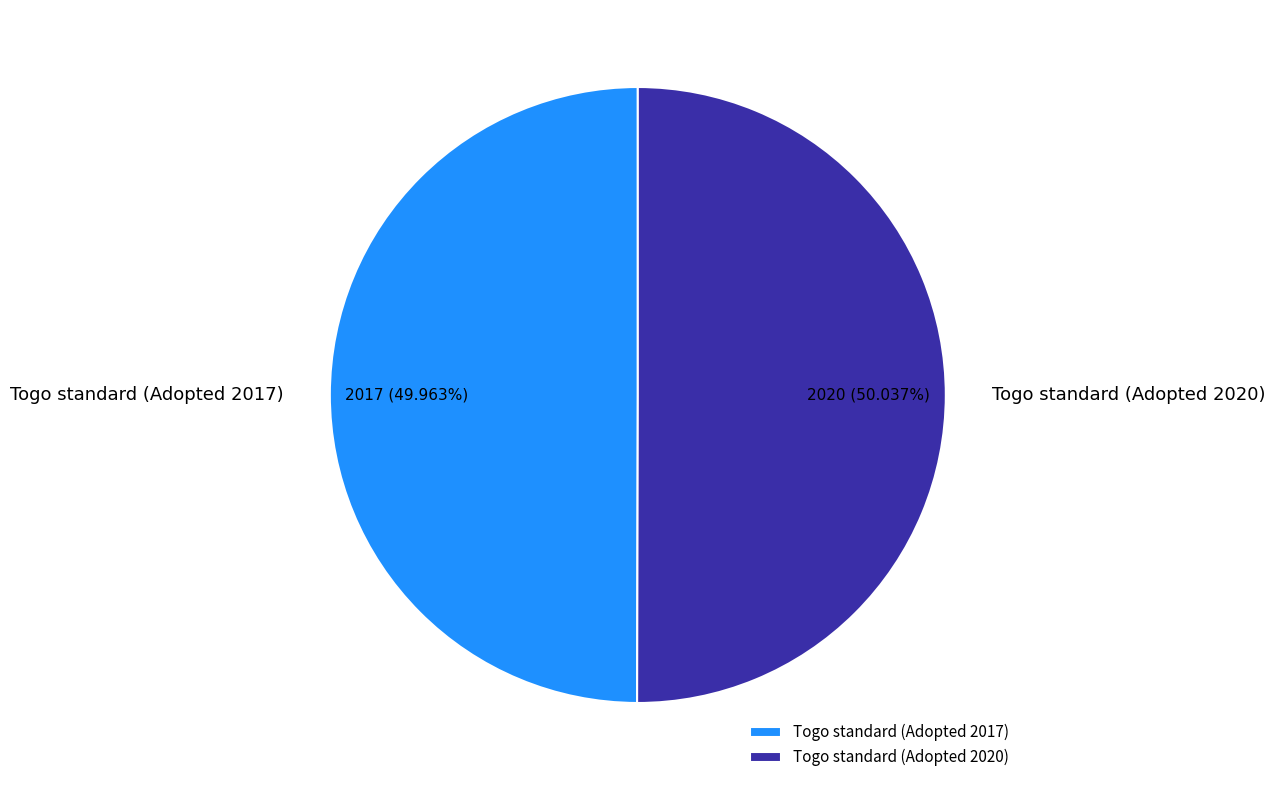

Is the sum of Togo standard (Adopted 2020) and Togo standard (Adopted 2017) greater than half?

Yes